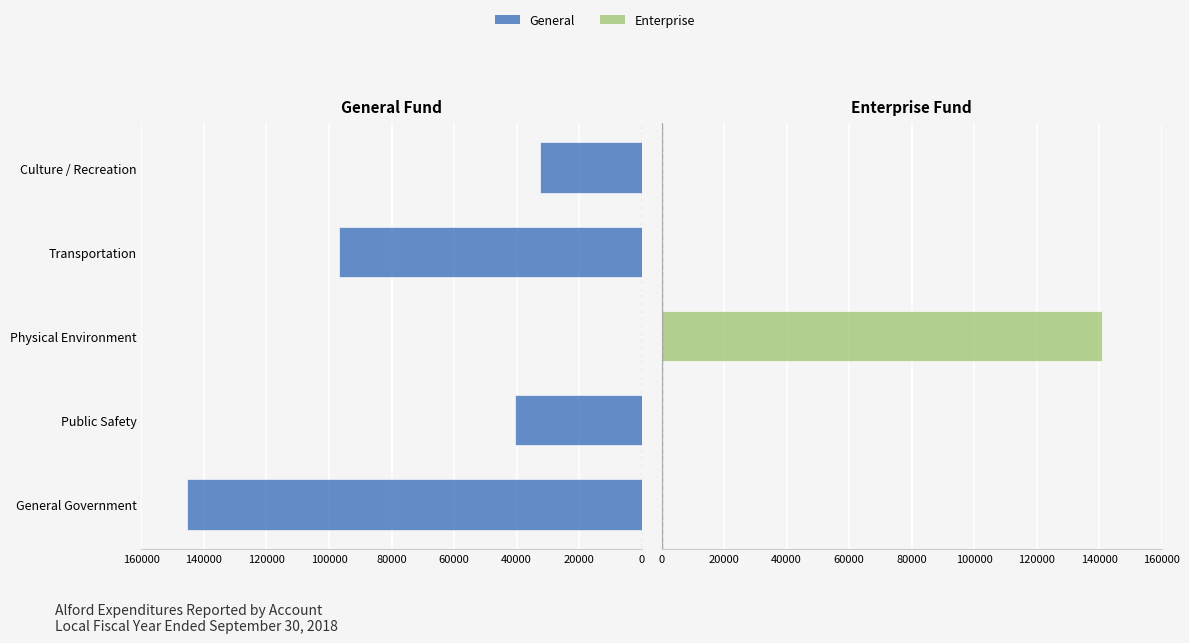

How many values in the General series exceed 40403?

2